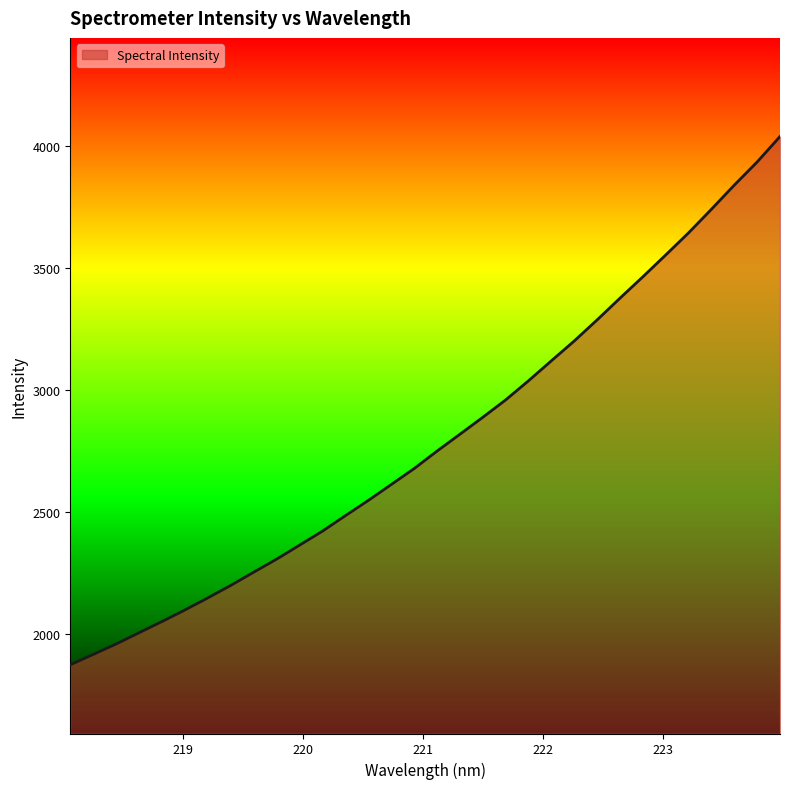

What is the smallest value displayed?

1874.8